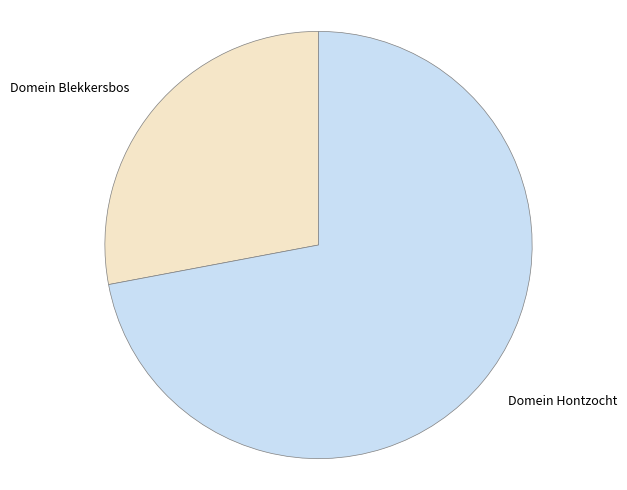

How many slices are in this pie chart?

2